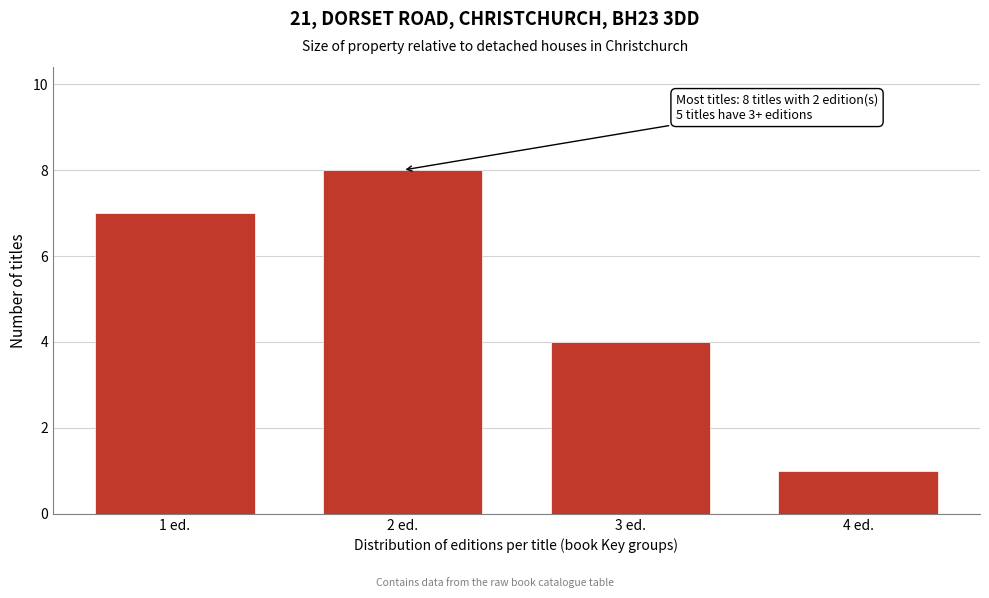

Reading left to right, what are all the values shown in this chart?

1 ed.=7	2 ed.=8	3 ed.=4	4 ed.=1